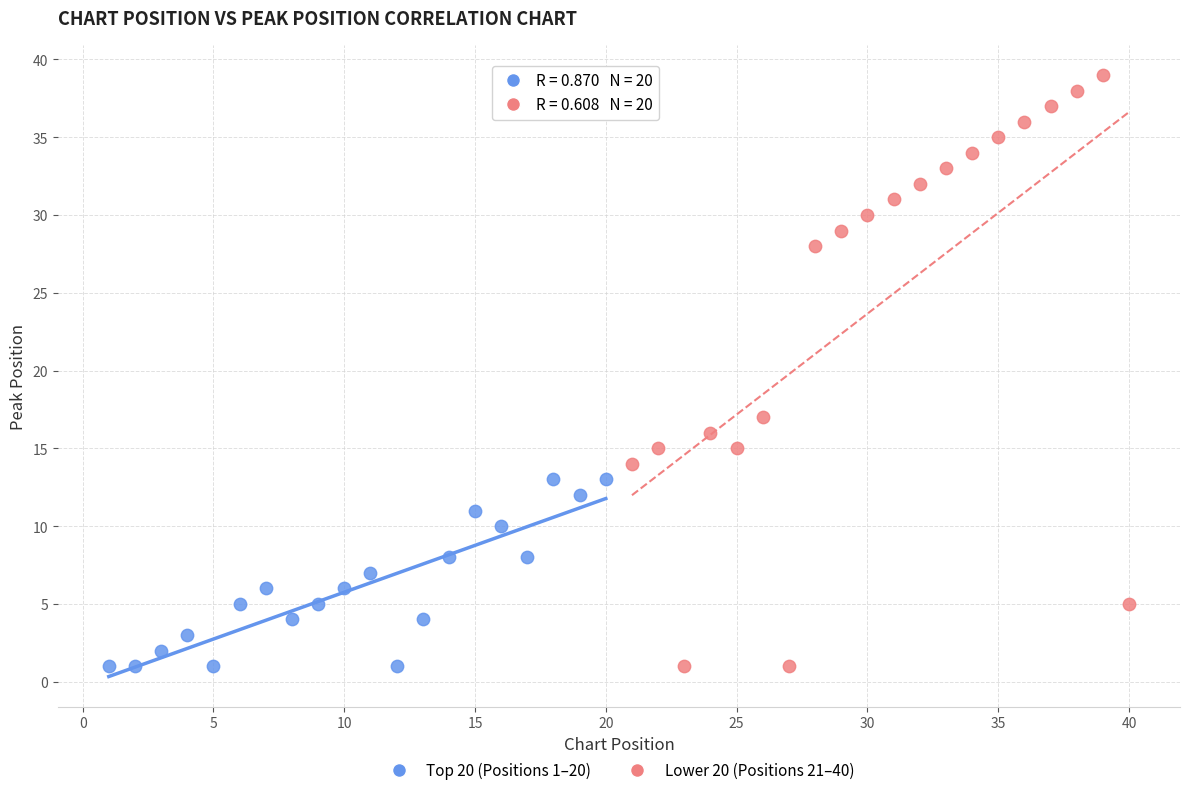

Which series has the largest Y range (max minus min)?

Lower 20 (Positions 21–40)